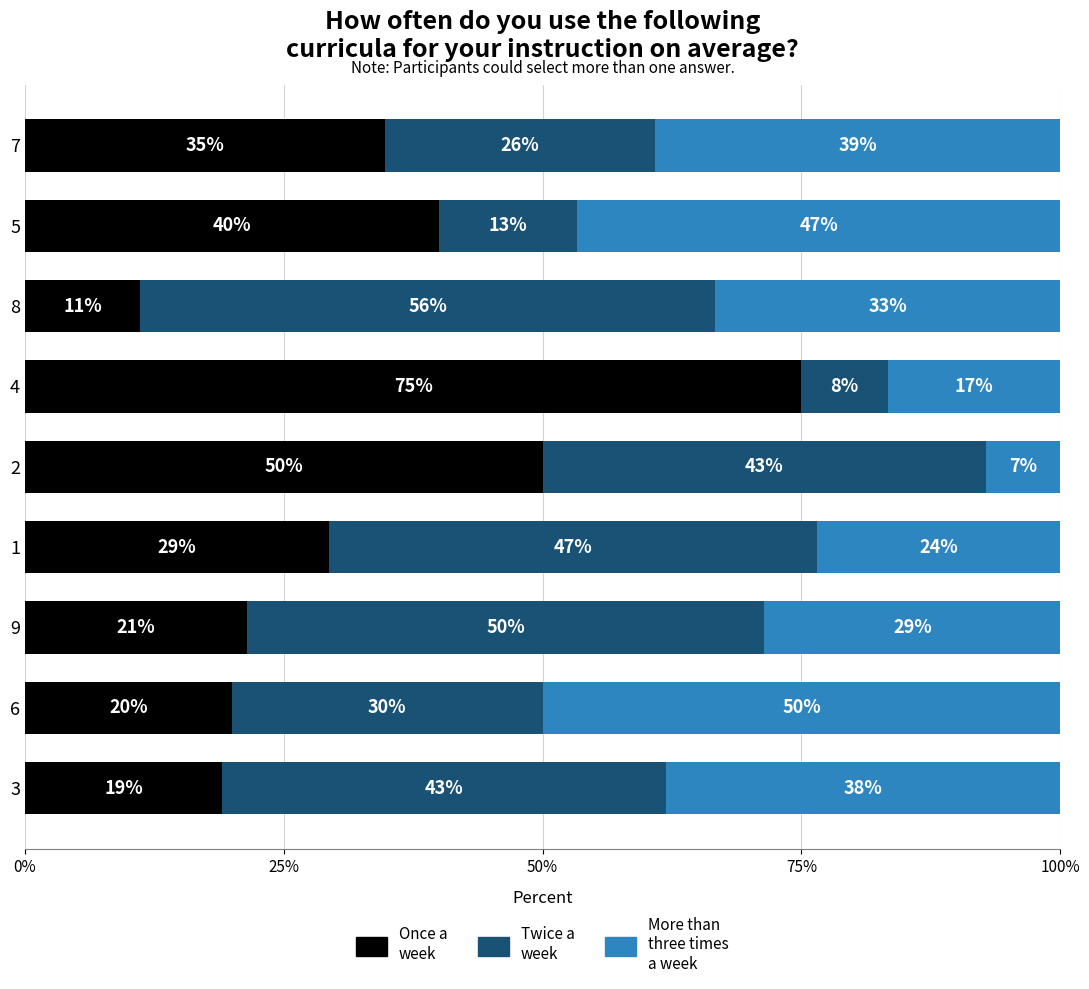

What is the total value across all series at 3?

100.0